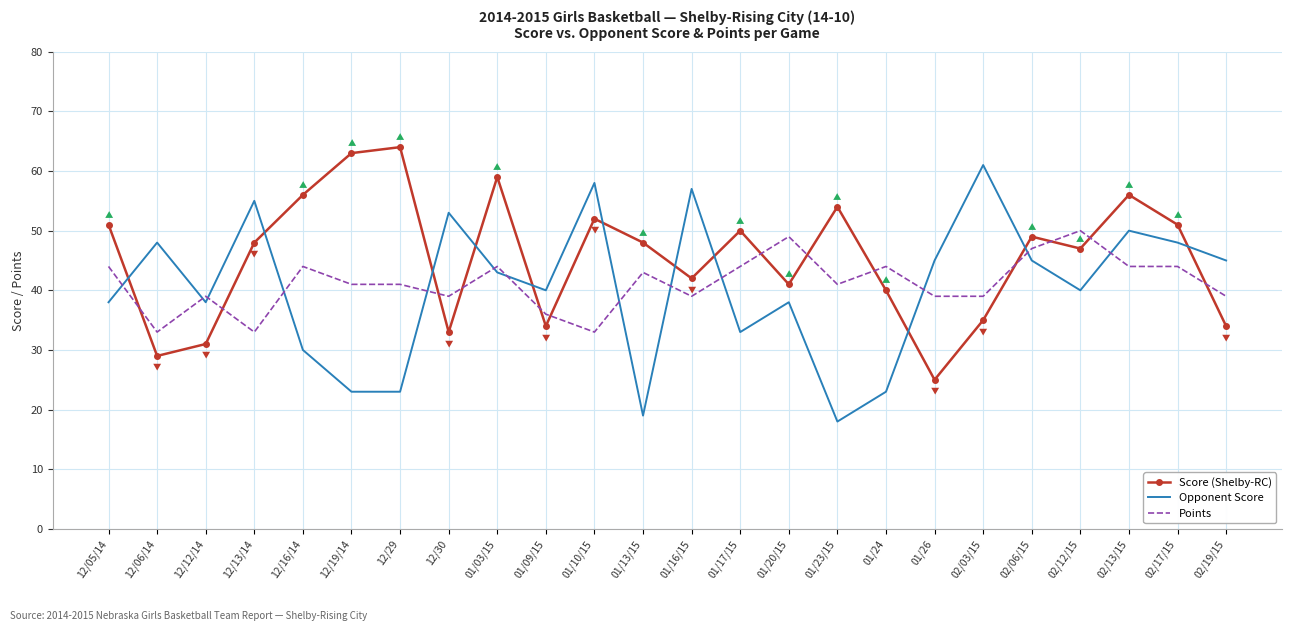

Reading left to right, extract all data points from this chart.

Score (Shelby-RC): 51	29	31	48	56	63	64	33	59	34	52	48	42	50	41	54	40	25	35	49	47	56	51	34
Opponent Score: 38	48	38	55	30	23	23	53	43	40	58	19	57	33	38	18	23	45	61	45	40	50	48	45
Points: 44	33	39	33	44	41	41	39	44	36	33	43	39	44	49	41	44	39	39	47	50	44	44	39